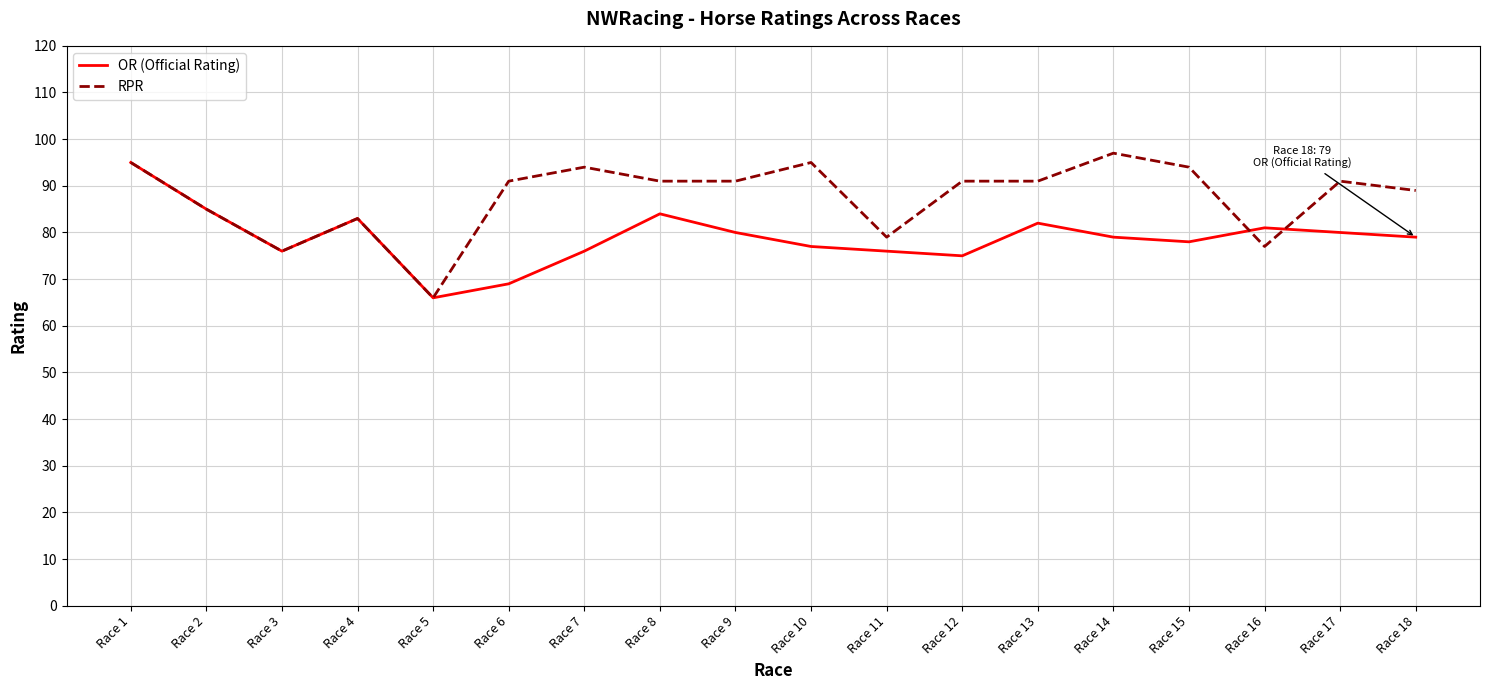

True or false: RPR has a value of 89 at Race 18.

True